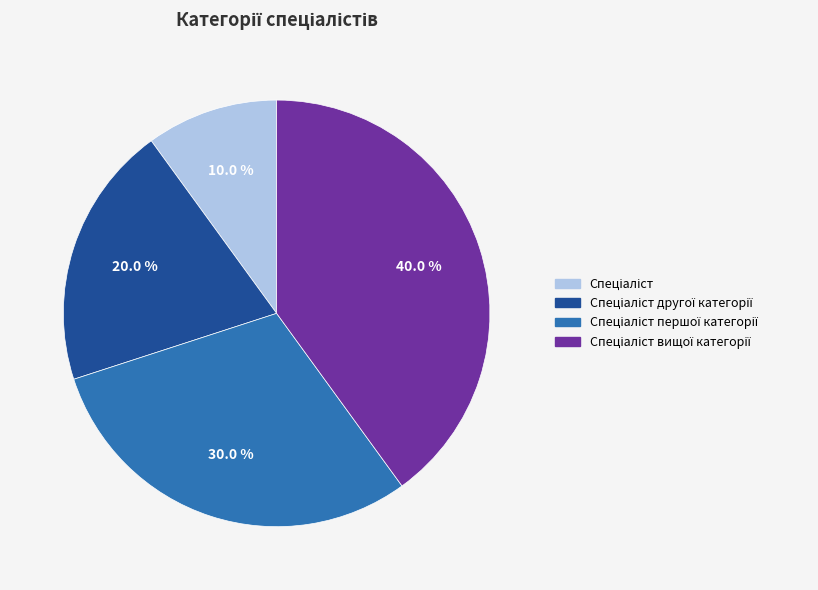

How many slices are in this pie chart?

4